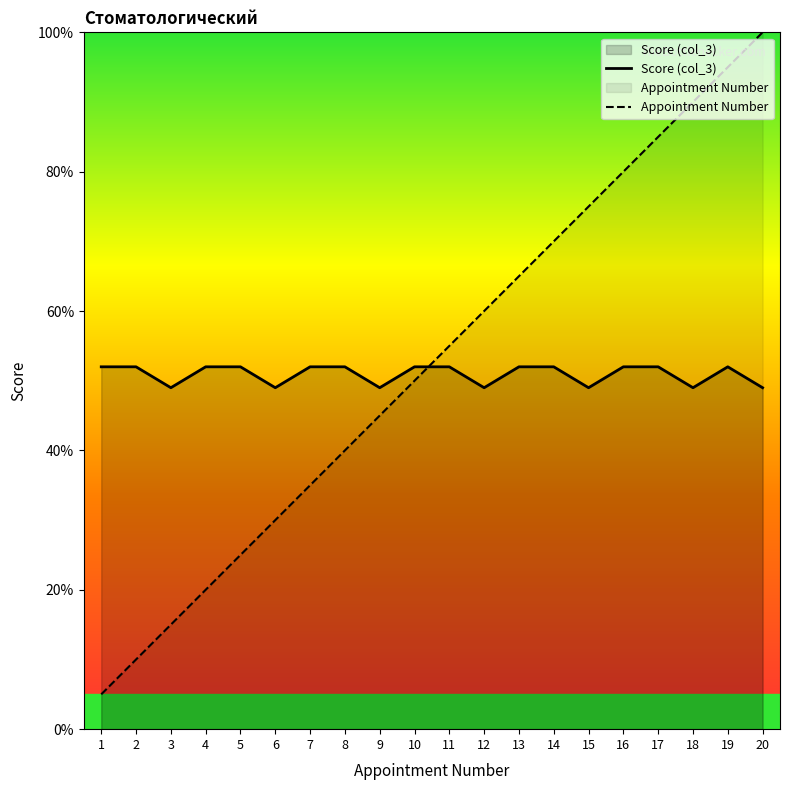

What are all the series names shown in the legend?

Score (col_3), Appointment Number